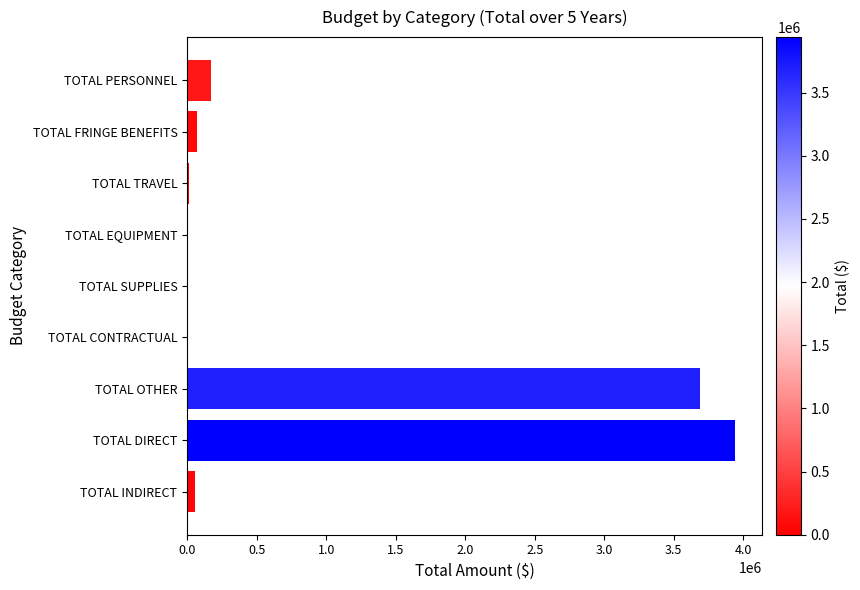

The chart shows a value of 1697532.1 at TOTAL OTHER. True or false?

False